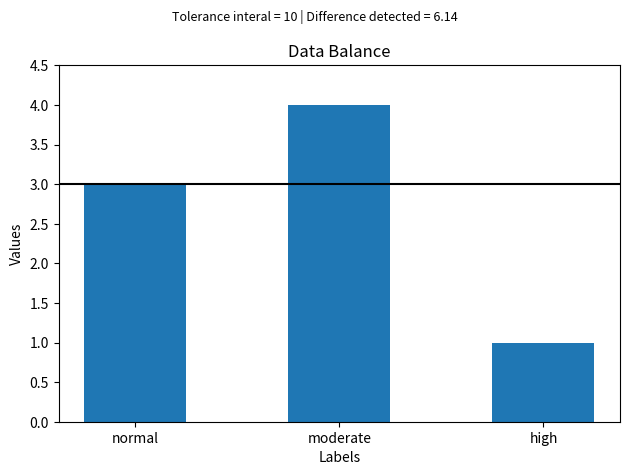

What position from the right is high?

1